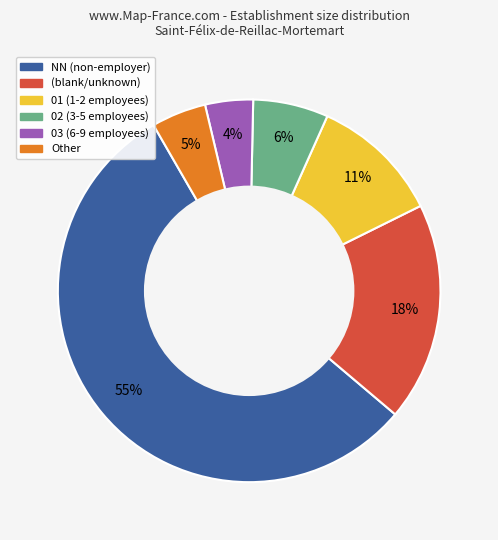

To the nearest percent, what is the average slice percentage?

17%